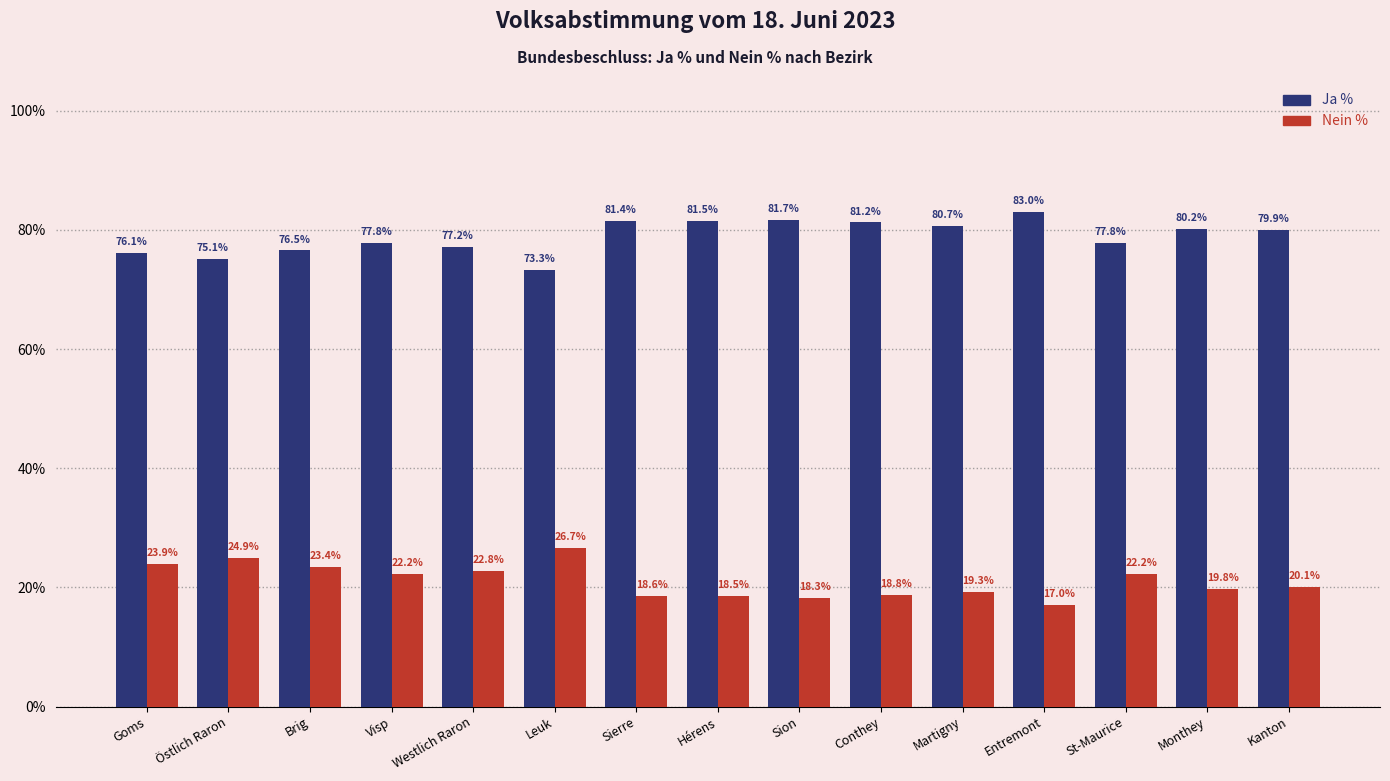

Rank the series by their maximum value, from lowest to highest.

Nein %, Ja %